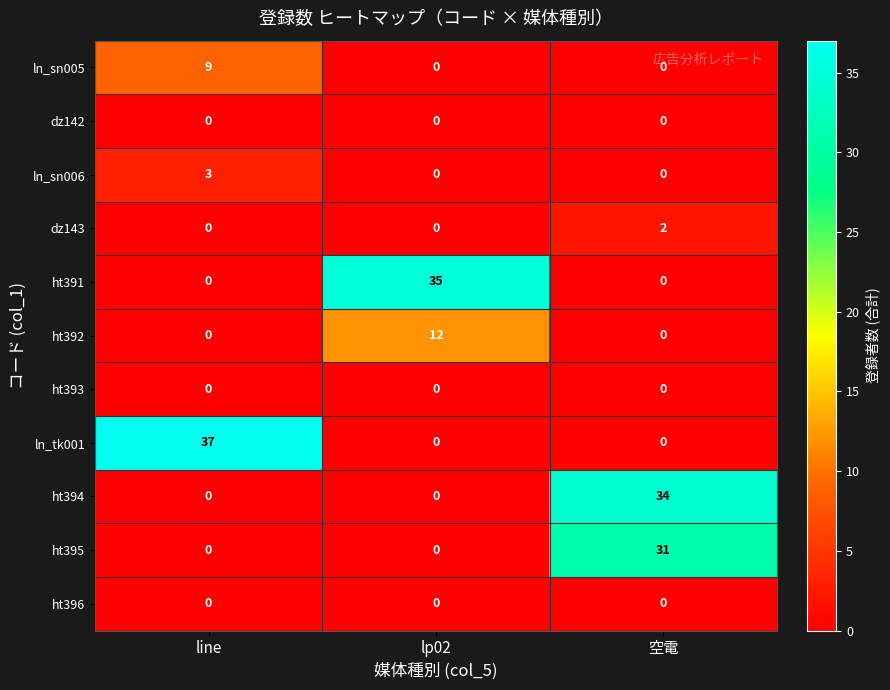

At how many categories does at least one series exceed 15?

3